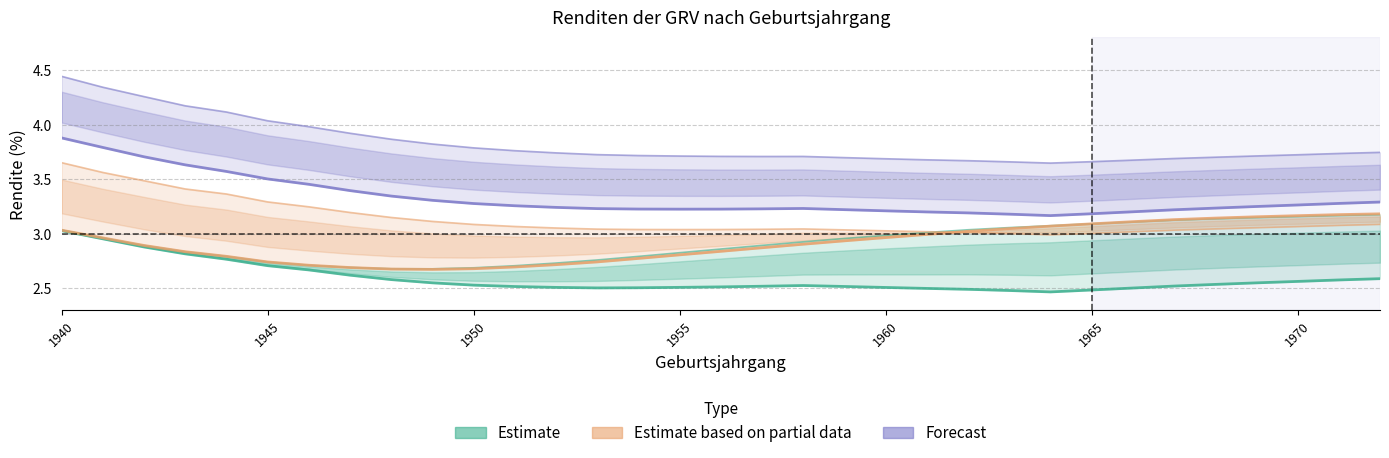

In Estimate, how many points are higher than both neighbors (excluding endpoints)?

1